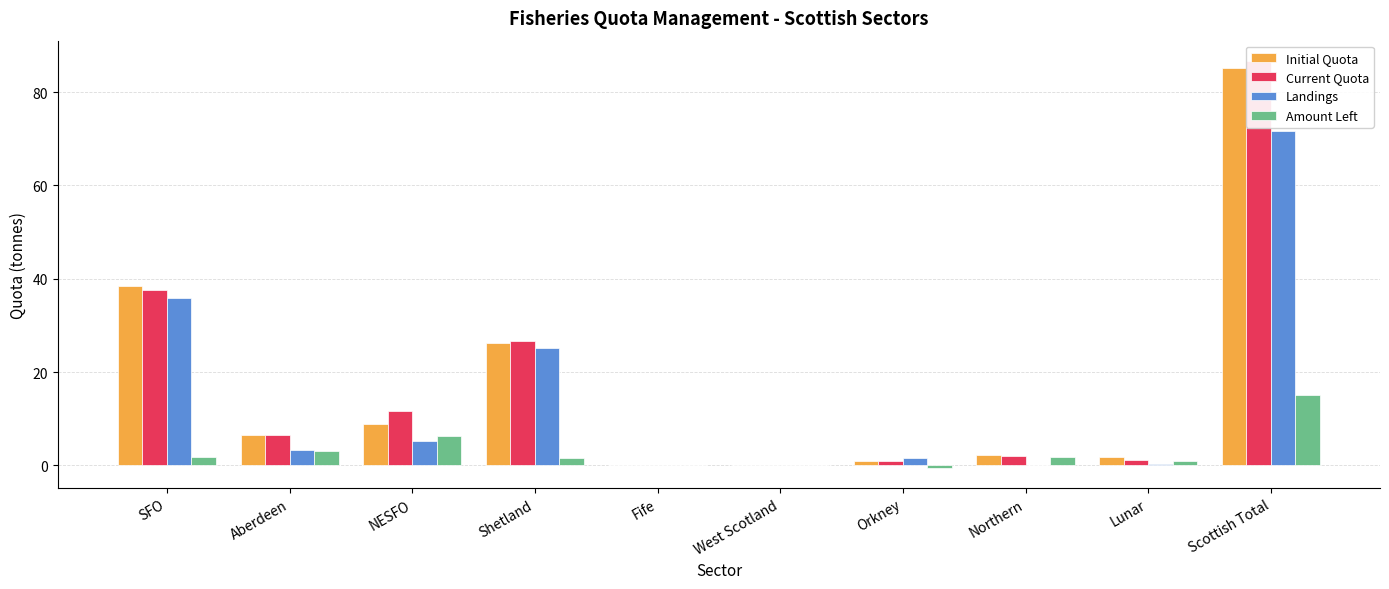

Which series changed the most between SFO and Scottish Total?

Current Quota